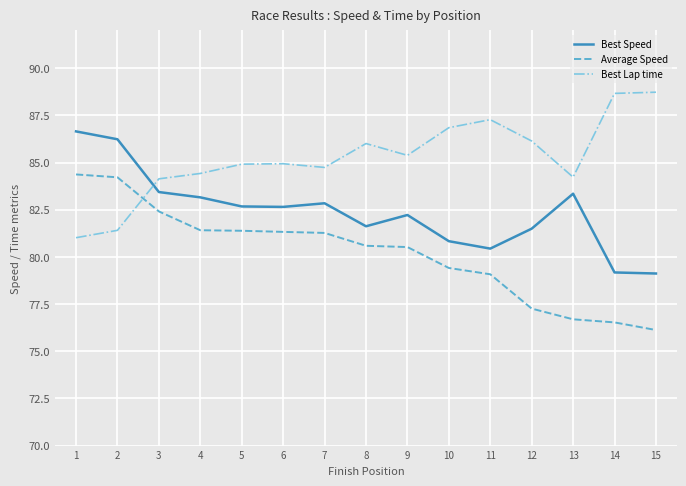

How many series are shown in this chart?

3